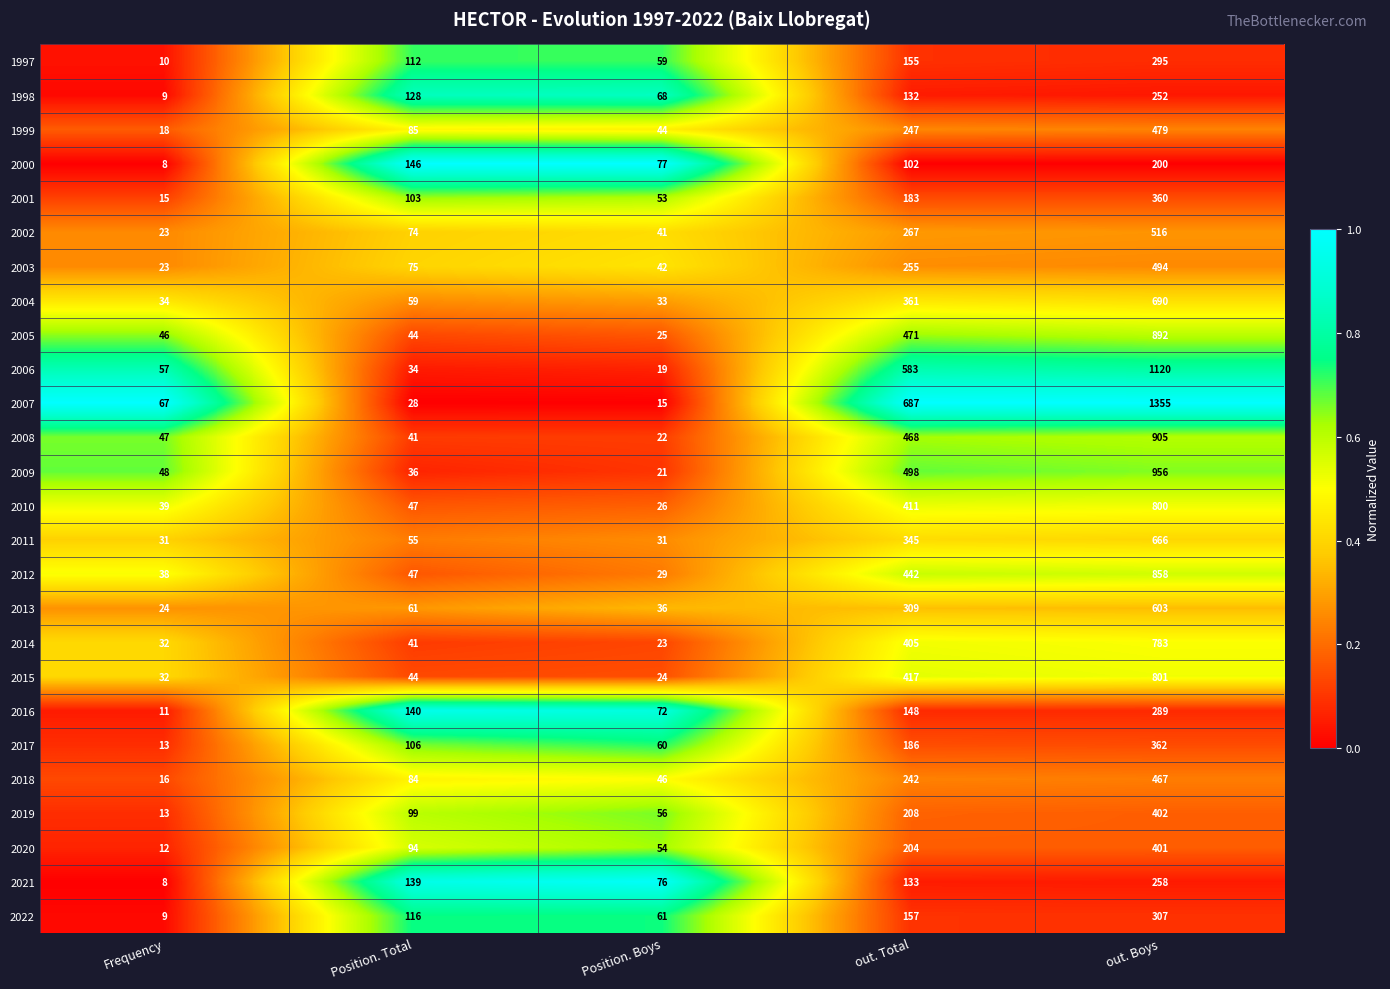

What is the approximate value of 2020 at out. Boys, to the nearest 50?

400